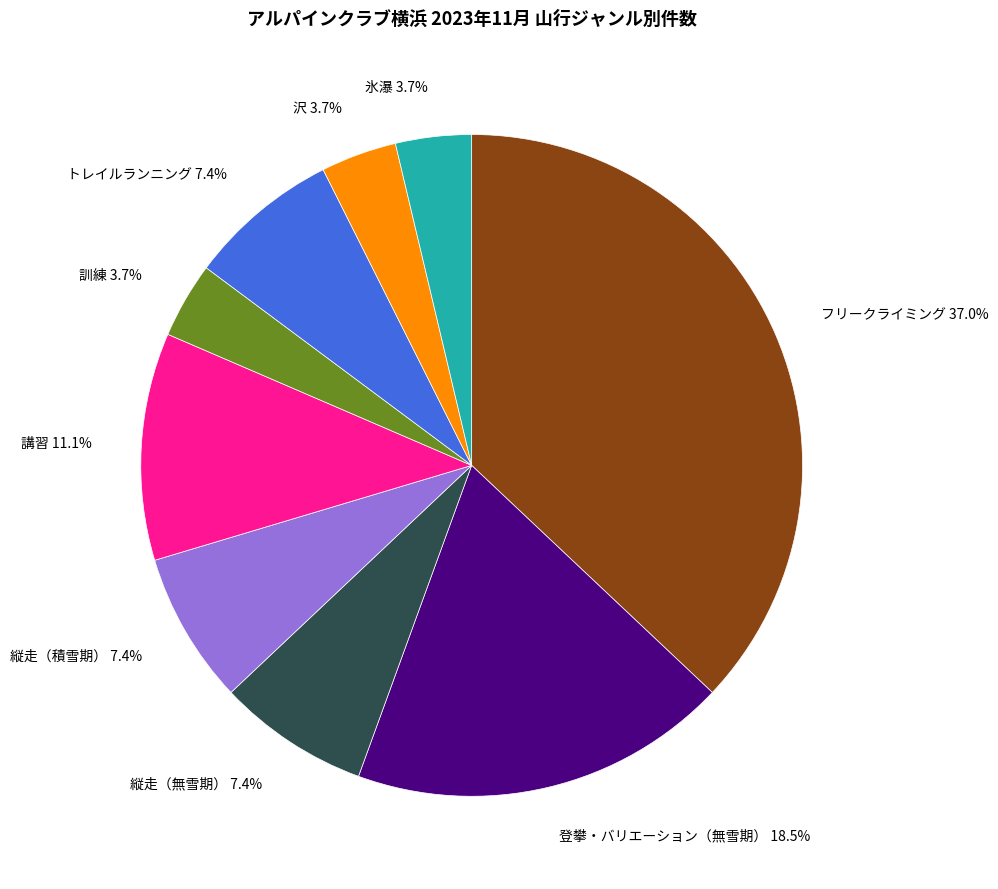

Is there a majority slice in this chart?

No